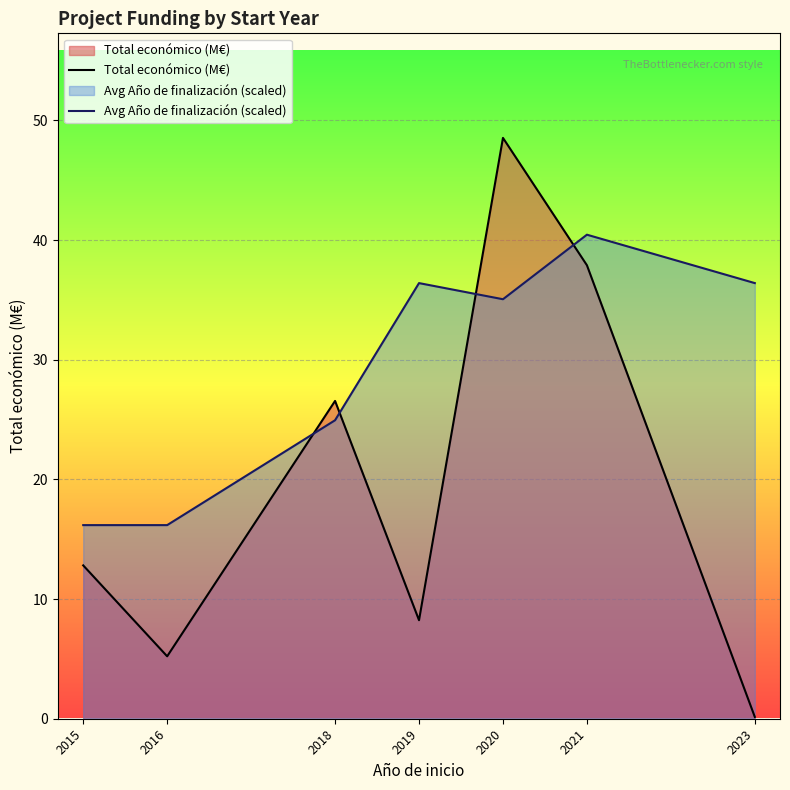

Between 2019 and 2015, which is larger?

2015